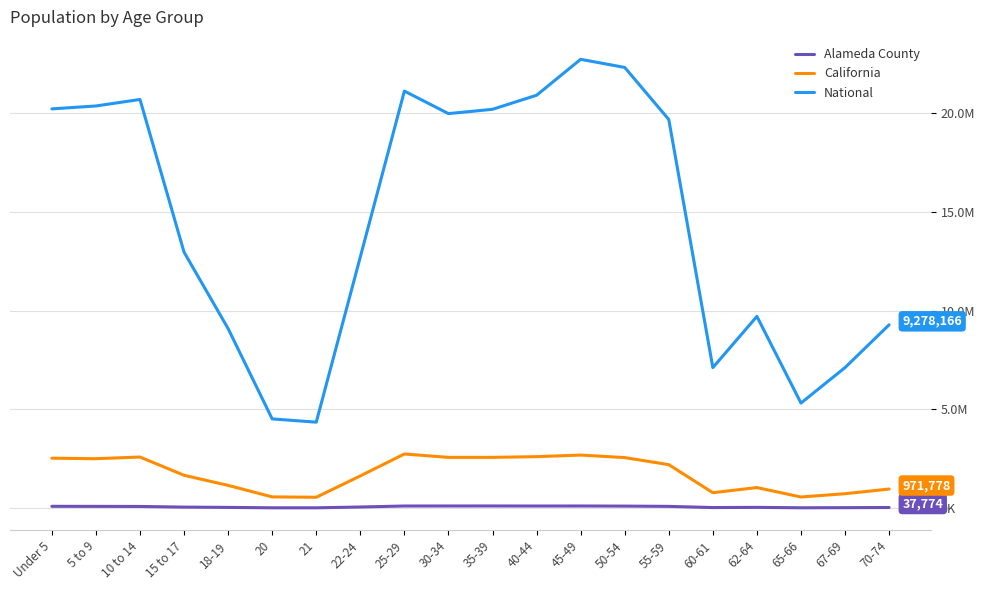

Which series changed the most between 10 to 14 and 22-24?

National